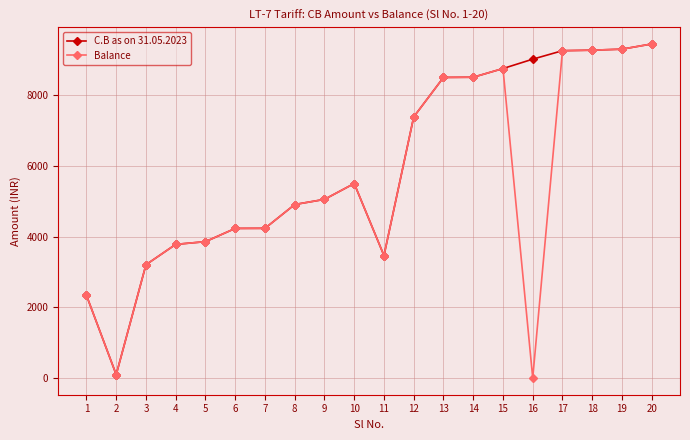

List the series in order of their overall mean, highest first.

C.B as on 31.05.2023, Balance